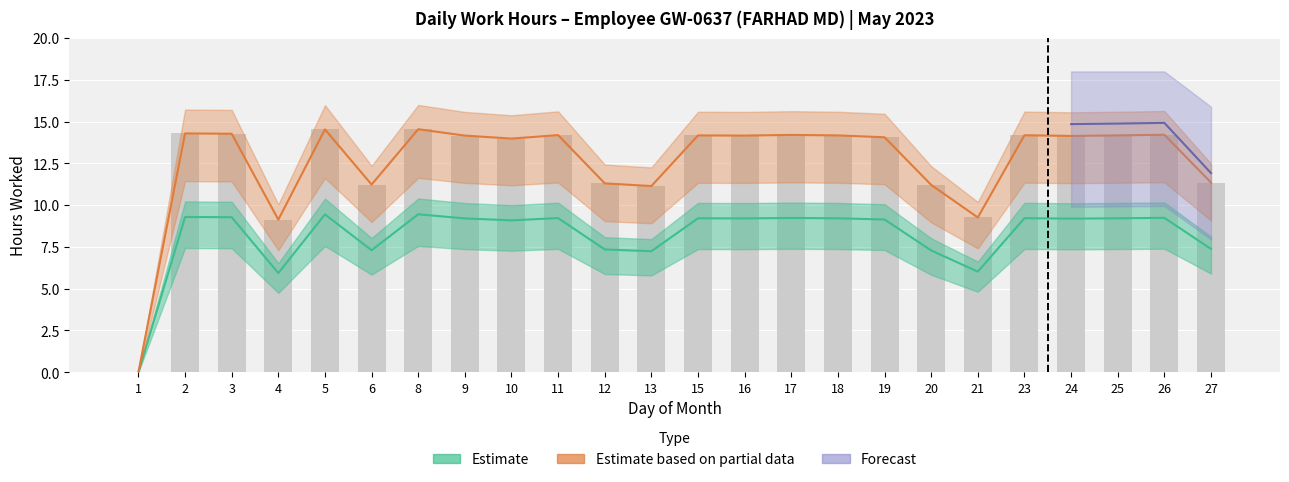

Rank the categories by value from highest to lowest.

8, 5, 2, 3, 26, 17, 11, 23, 15, 18, 25, 9, 16, 24, 19, 10, 27, 12, 6, 20, 13, 21, 4, 1